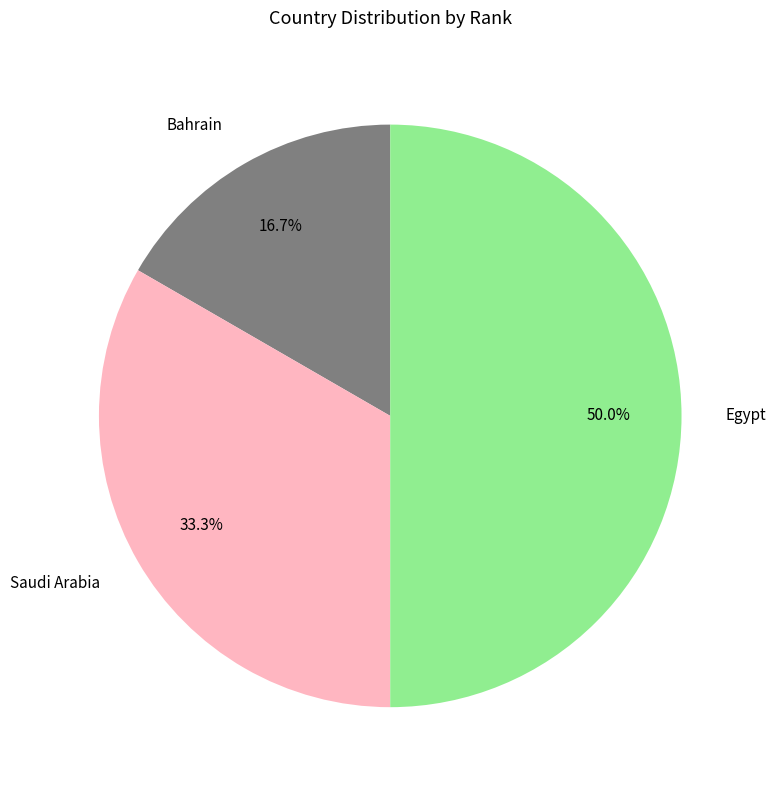

What is the largest slice in the pie chart?

Egypt